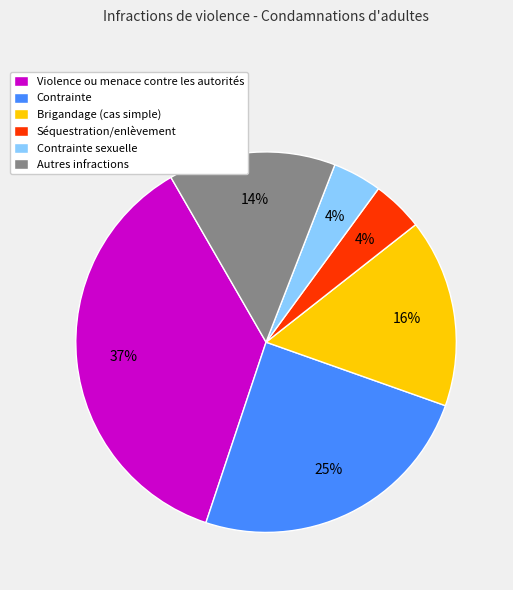

Combined, do Violence ou menace contre les autorités and Séquestration/enlèvement account for over 50%?

No